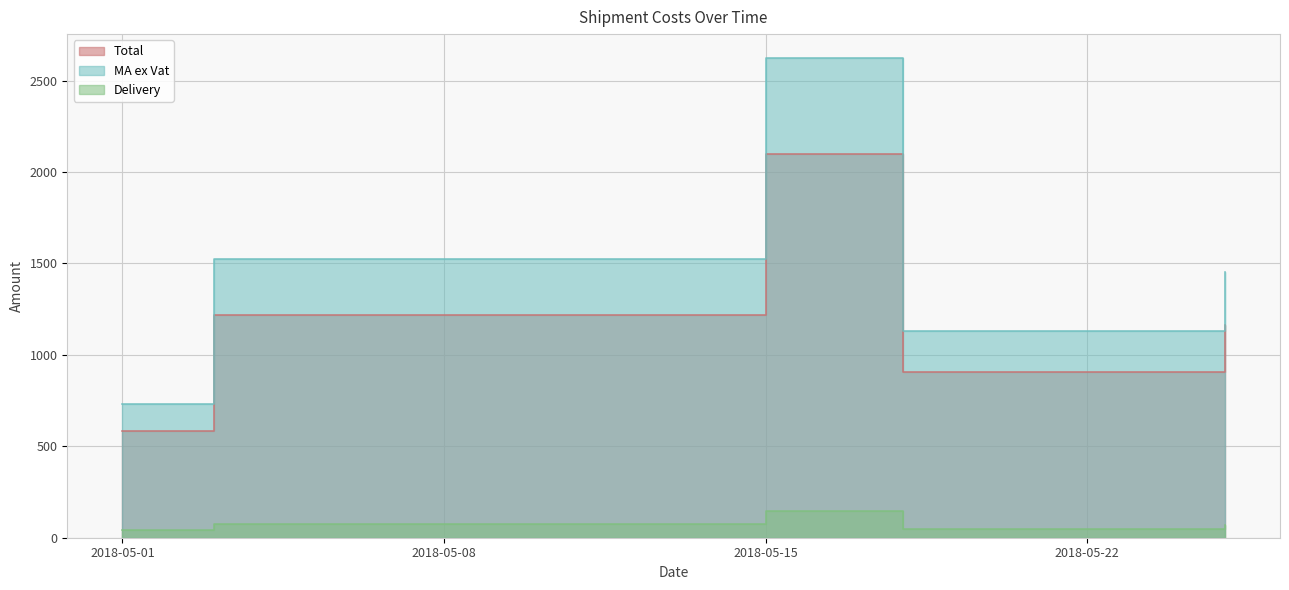

The value of Delivery at 2018-05-03 is 45.0. True or false?

False